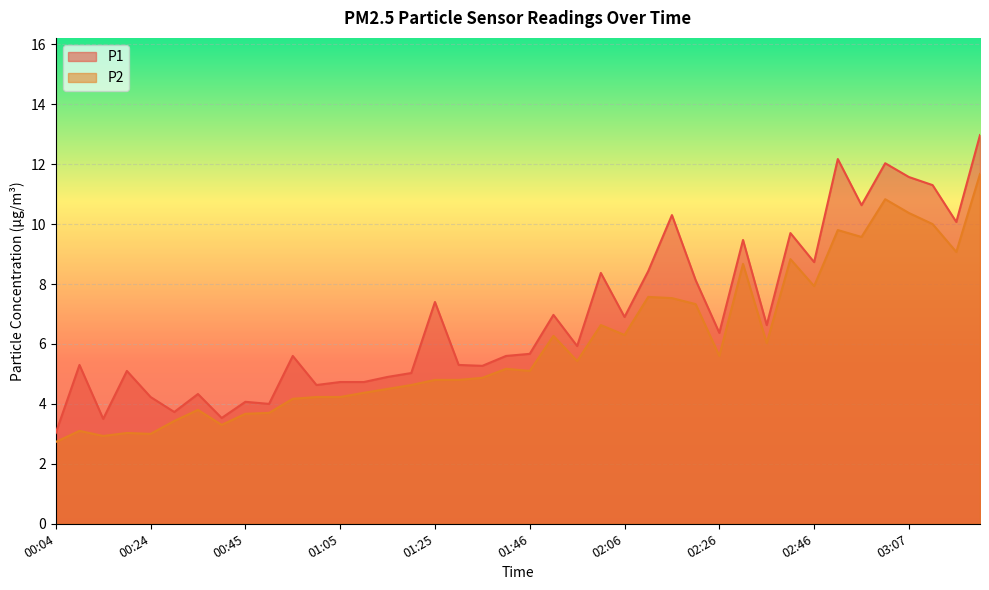

Which has a higher value, 02:06 or 02:41?

02:41